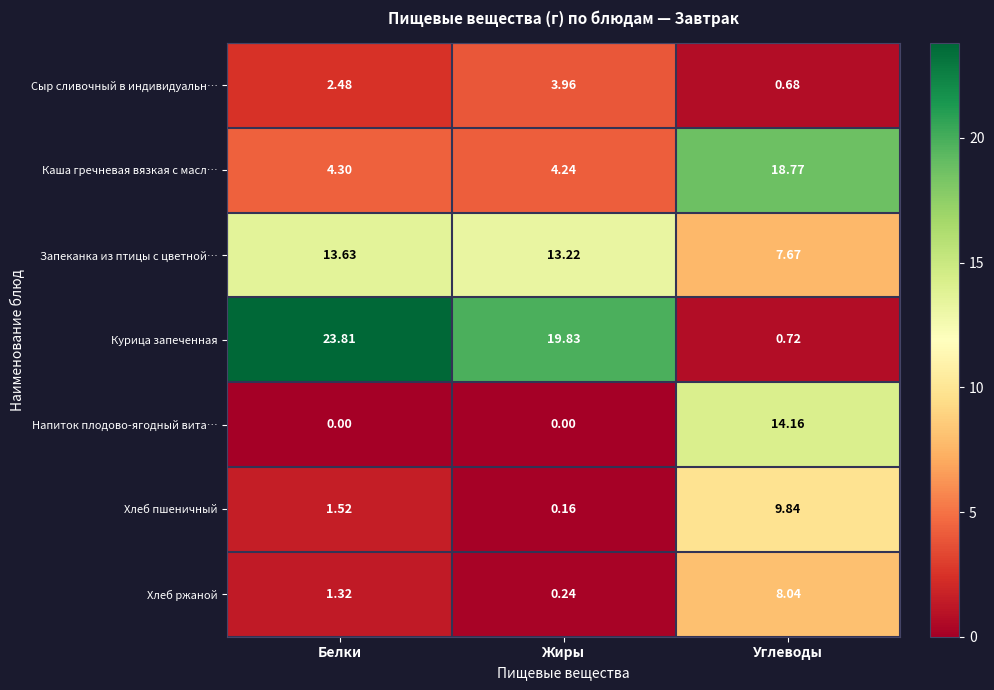

At which label does Хлеб пшеничный reach its minimum?

Жиры